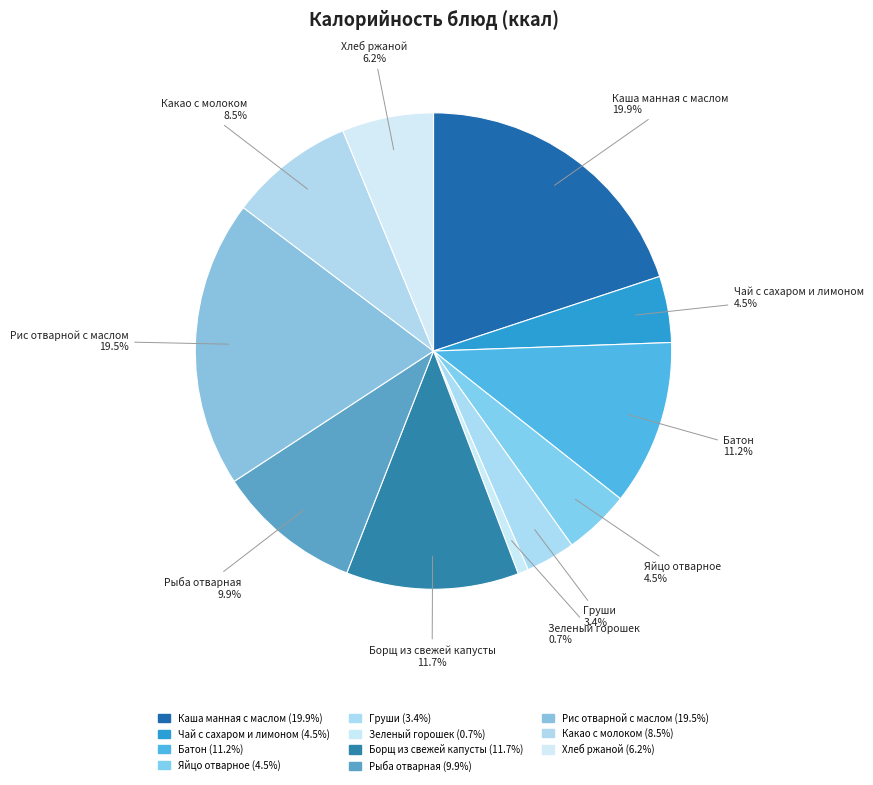

Rank the categories by value from highest to lowest.

Каша манная с маслом, Рис отварной с маслом, Борщ из свежей капусты, Батон, Рыба отварная, Какао с молоком, Хлеб ржаной, Чай с сахаром и лимоном, Яйцо отварное, Груши, Зеленый горошек